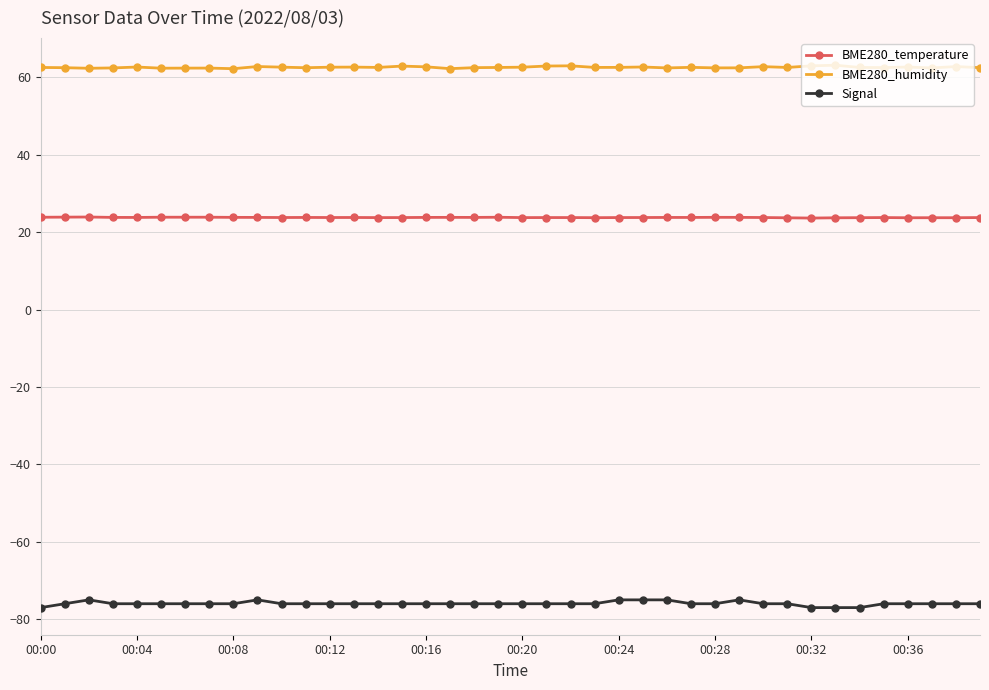

True or false: Signal has more than 2 interior local peaks.

True